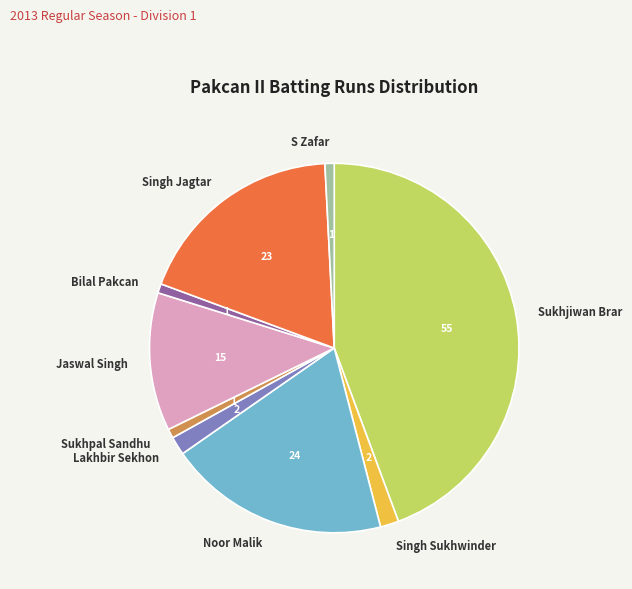

Which has a higher value, Lakhbir Sekhon or Sukhjiwan Brar?

Sukhjiwan Brar